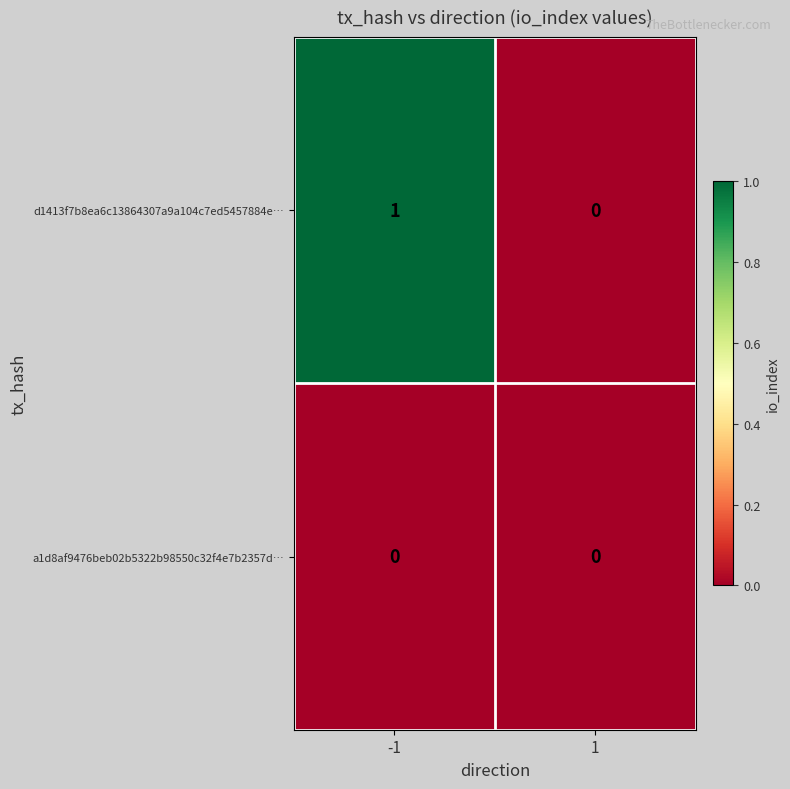

Which series has the largest total across all categories?

d1413f7b8ea6c13864307a9a104c7ed5457884e…